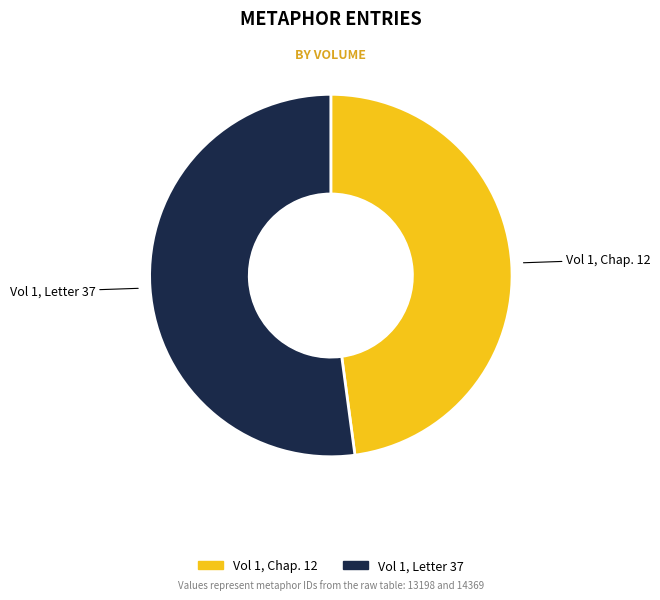

Is the sum of Vol 1, Chap. 12 and Vol 1, Letter 37 greater than half?

Yes